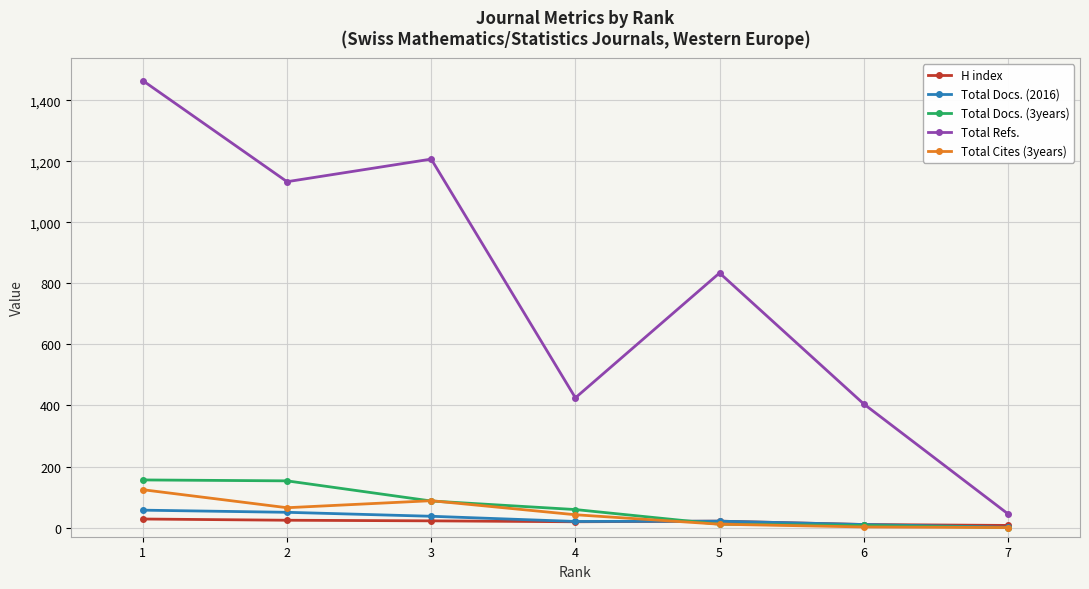

How many values in the Total Refs. series are below 834?

3